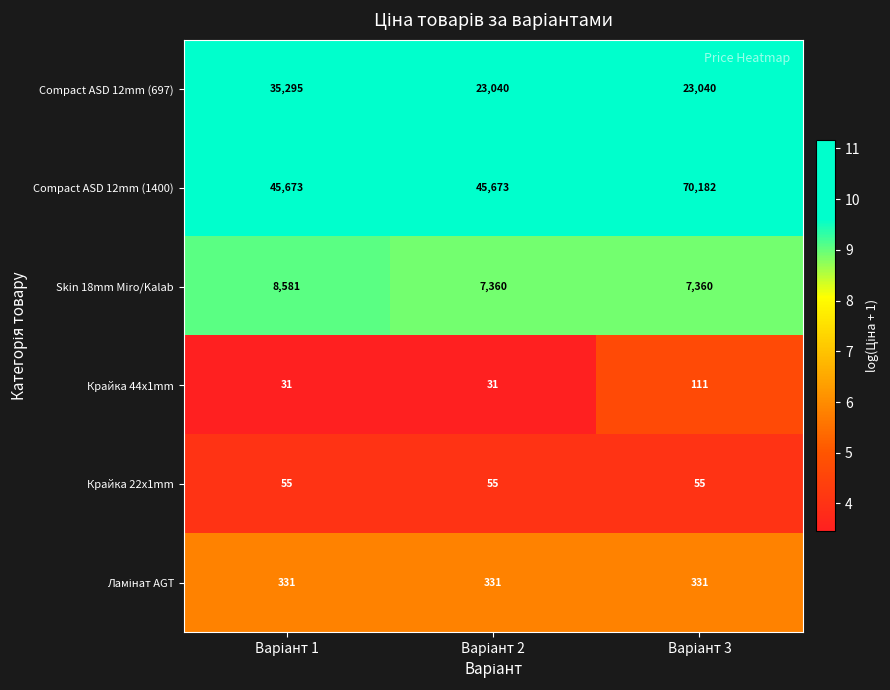

Count the Compact ASD 12mm (697) values in the range 23040 to 35295.

3